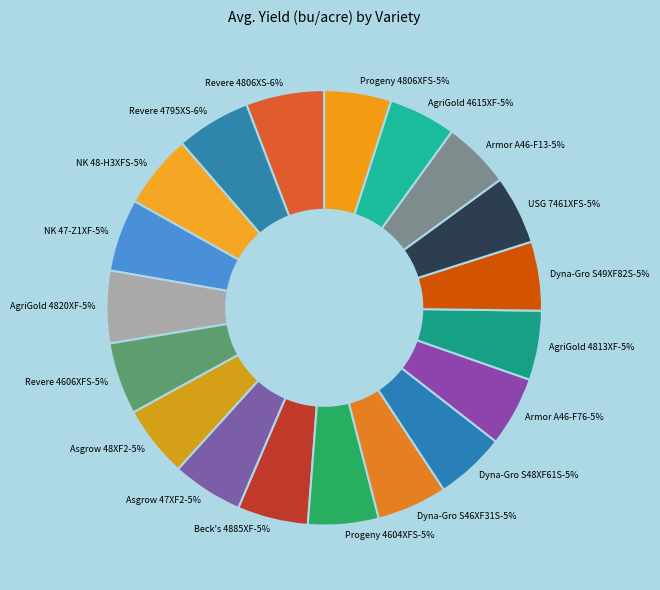

The Revere 4606XFS slice represents 5% of the pie. True or false?

True